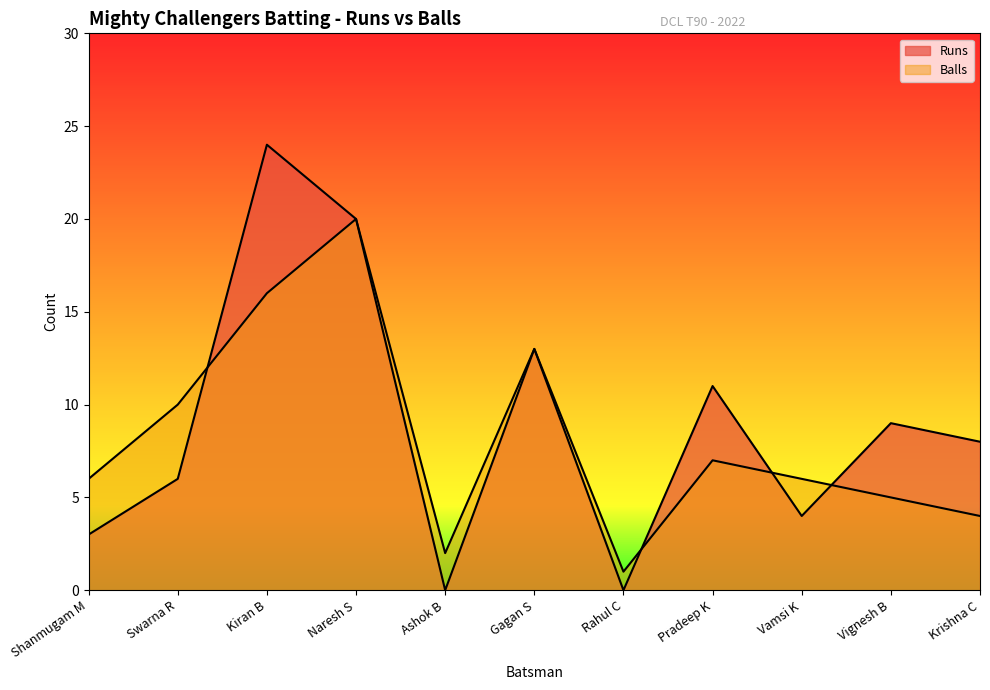

Where do Balls and Runs first cross each other?

Swarna R and Kiran B